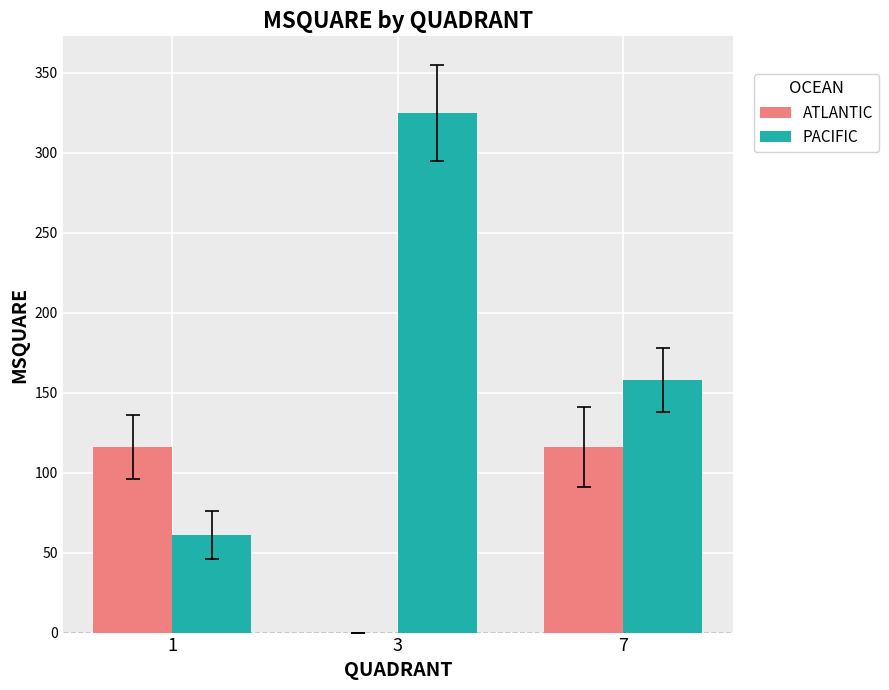

What is the maximum value shown in the chart?

325